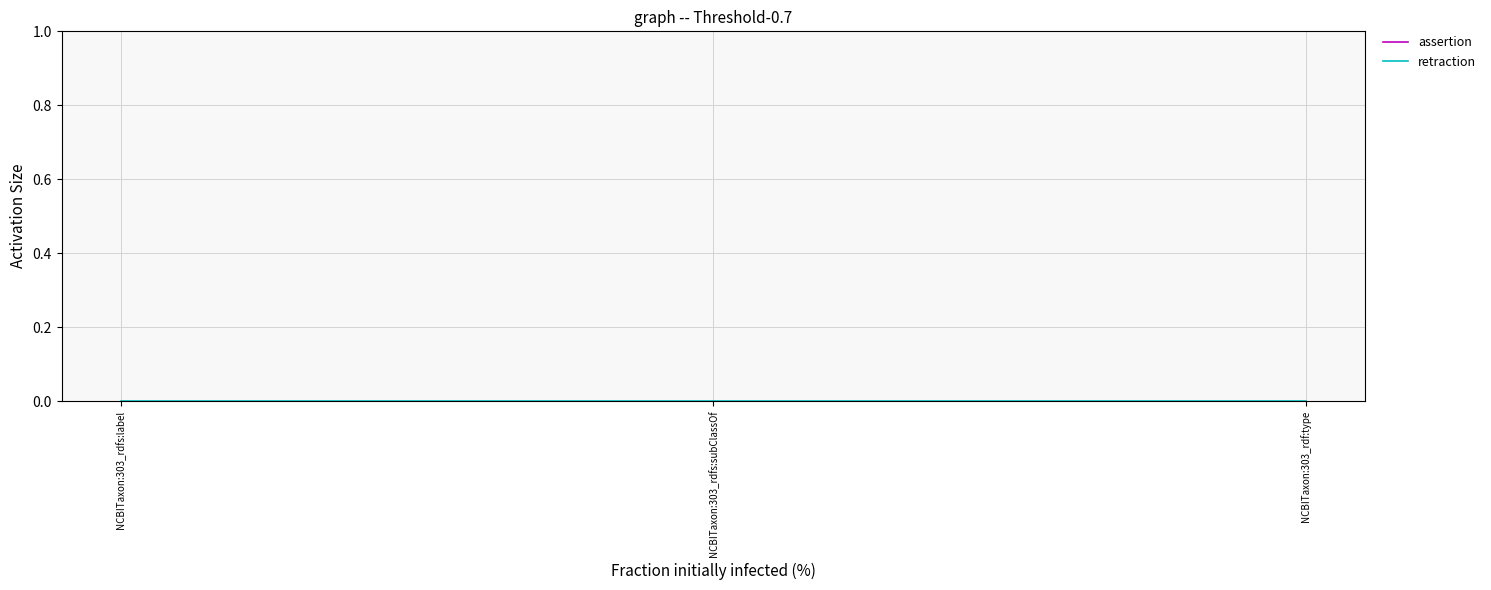

True or false: assertion has a value of 2 at NCBITaxon:303_rdf:type.

False